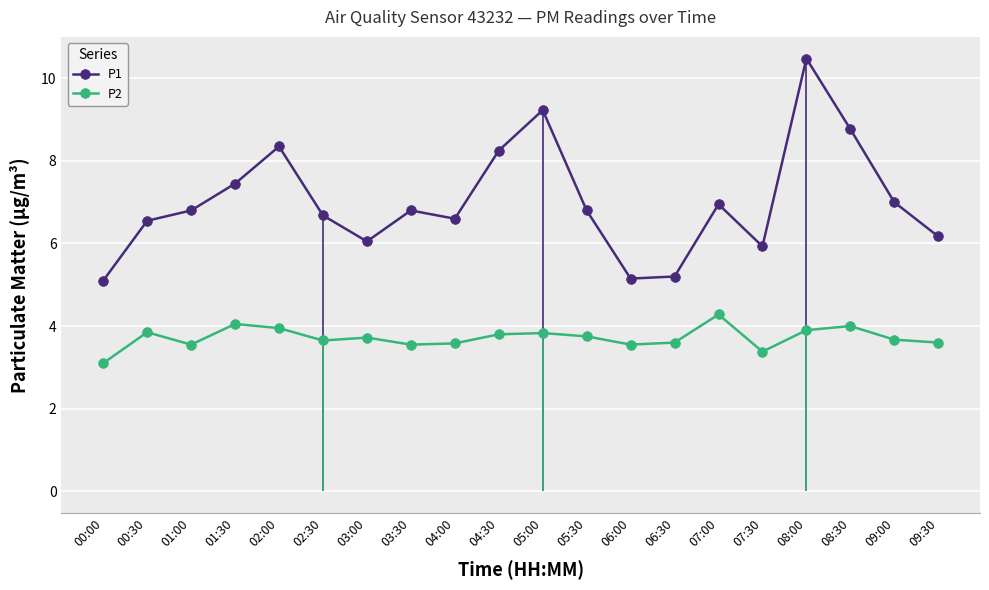

True or false: P2 and P1 cross at least once.

False